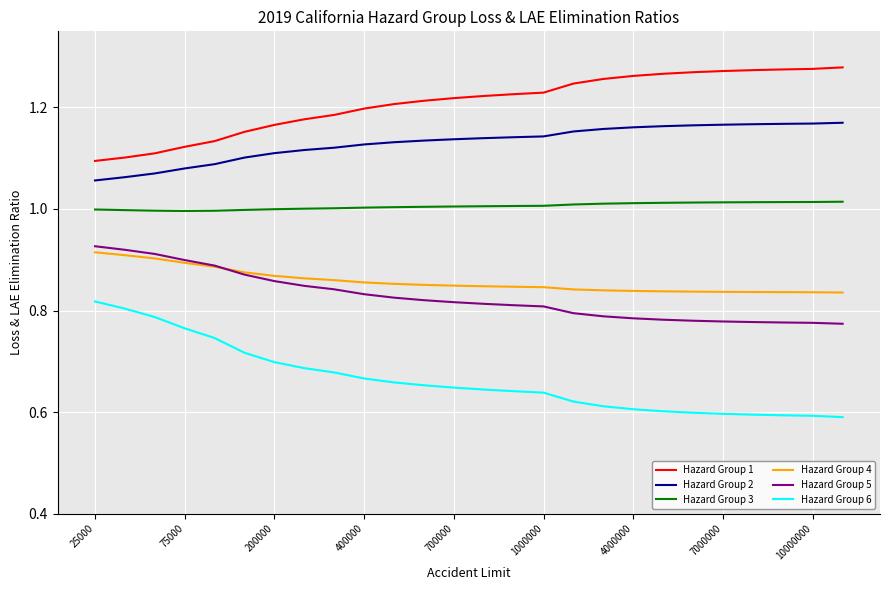

True or false: Hazard Group 2 and Hazard Group 5 cross at least once.

False